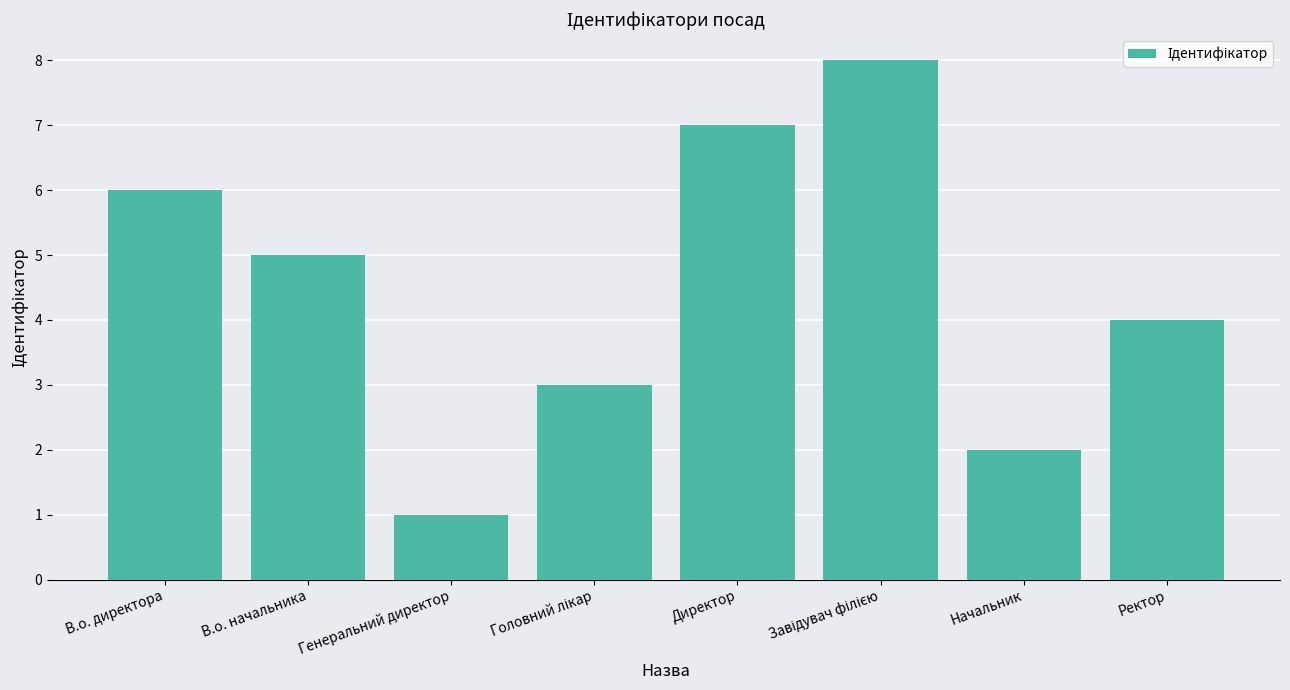

At which category does the chart reach its minimum across all series?

Генеральний директор